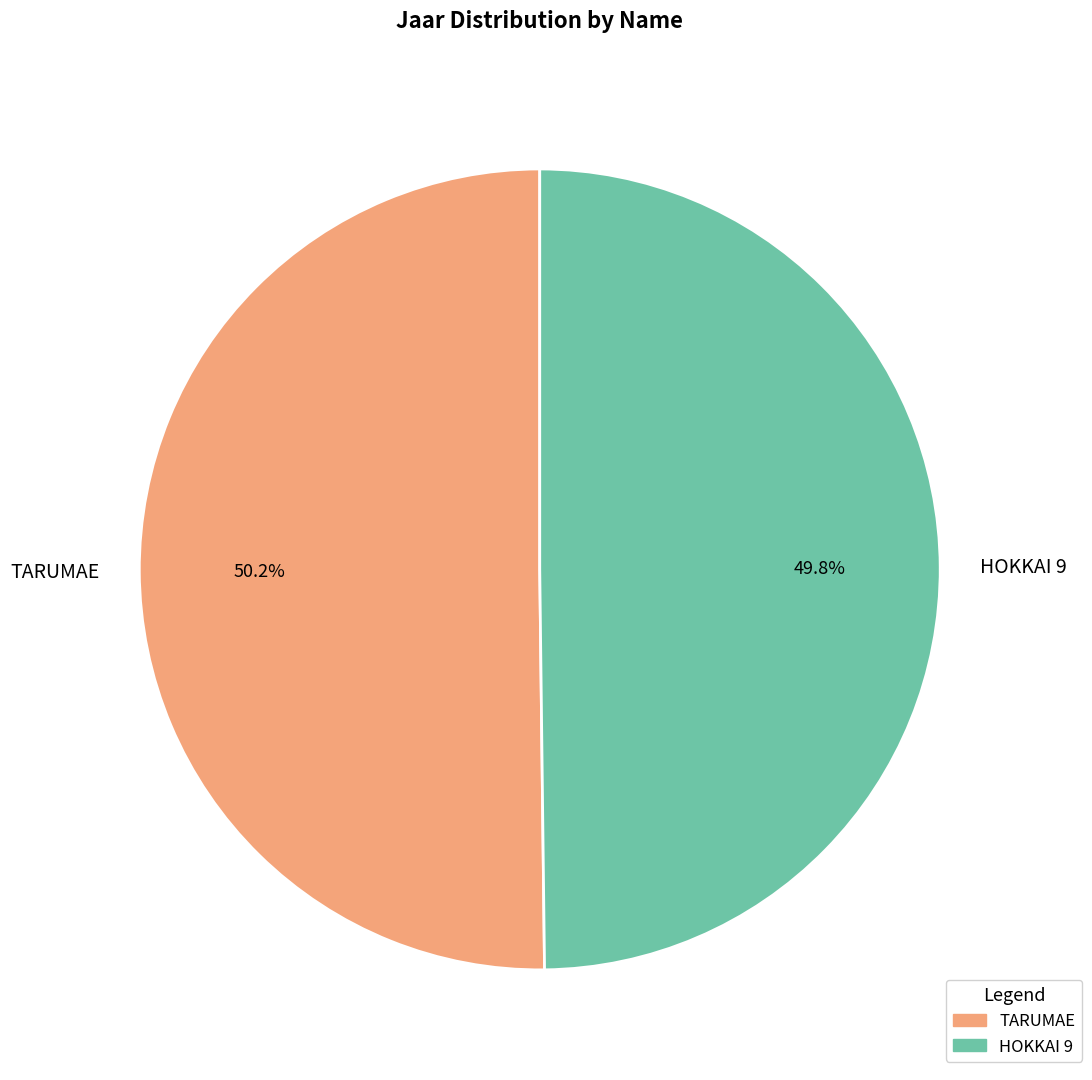

Is it true that TARUMAE is 36% of the pie?

False